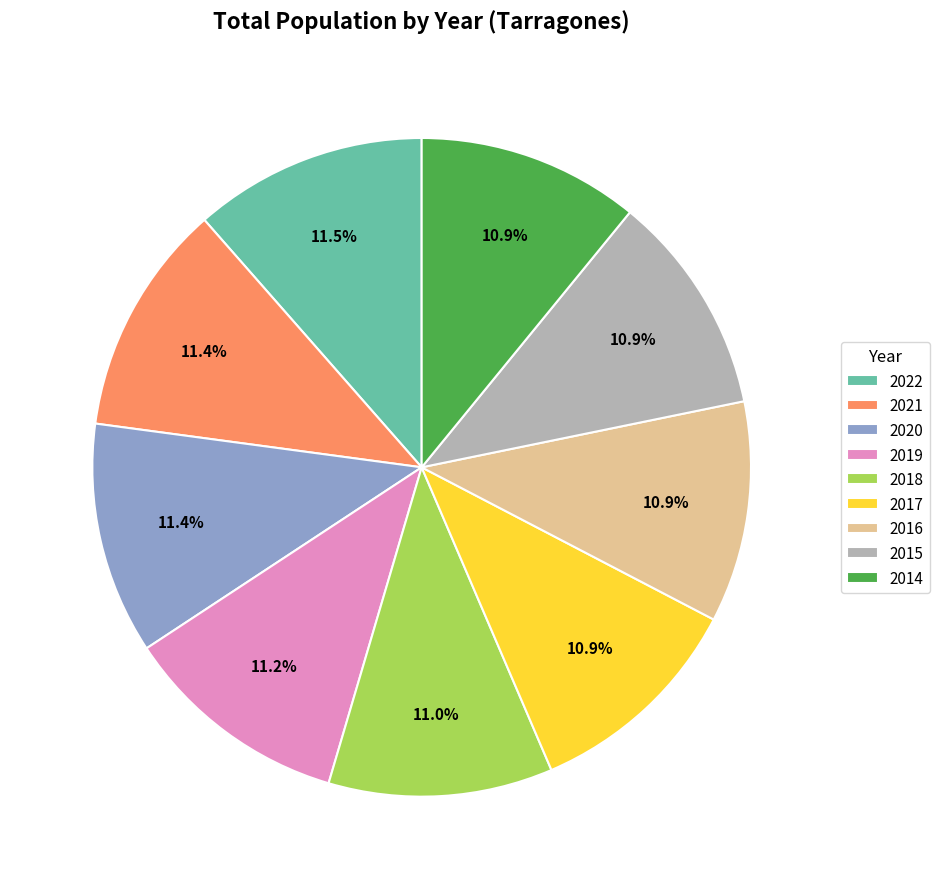

Is there a majority slice in this chart?

No